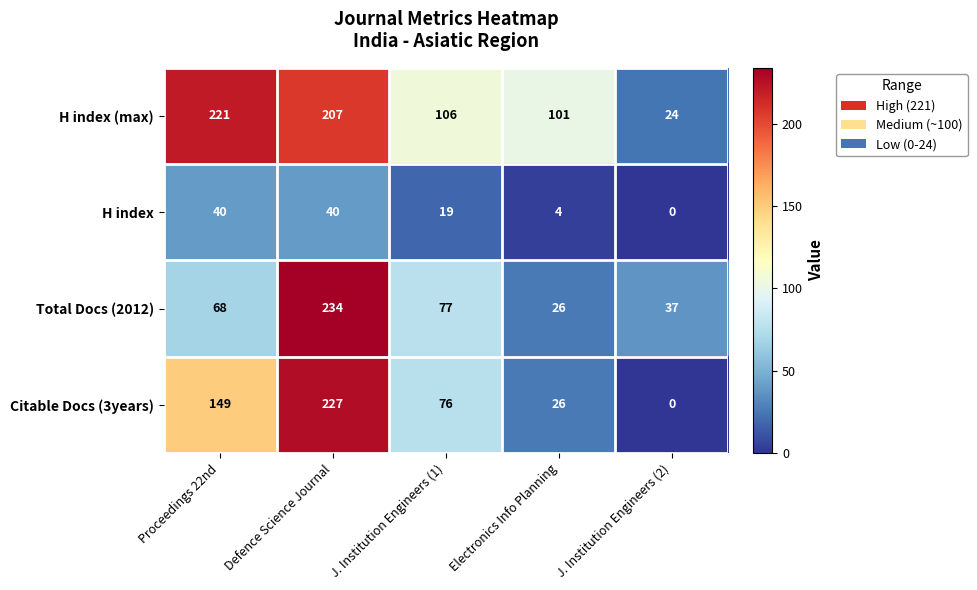

Reading right to left, list all the values displayed in this chart.

H index (max): 24	101	106	207	221
H index: 0	4	19	40	40
Total Docs (2012): 37	26	77	234	68
Citable Docs (3years): 0	26	76	227	149